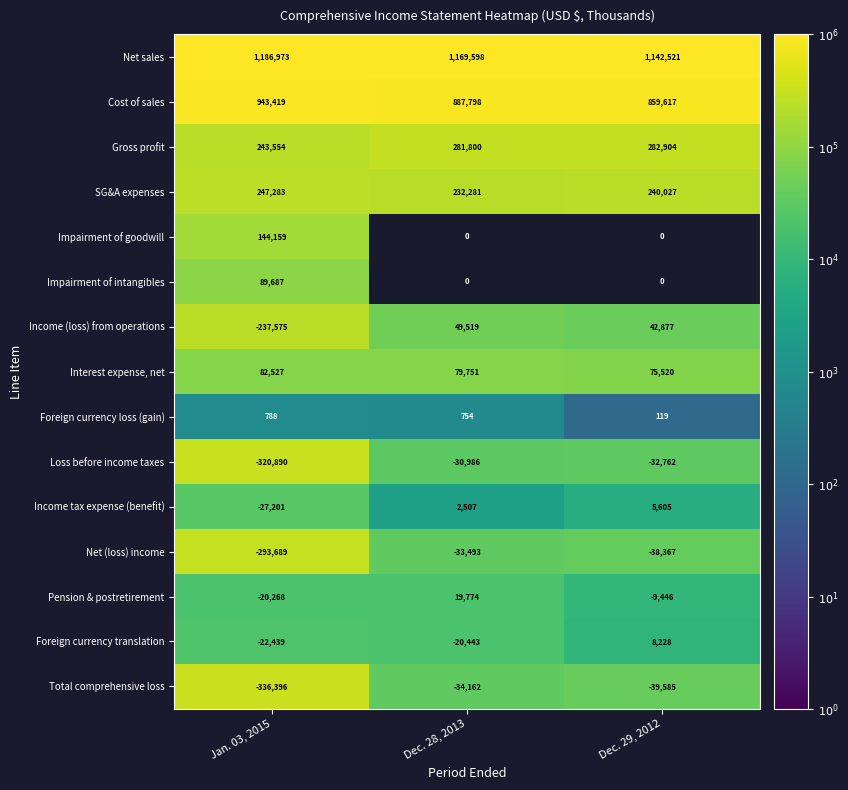

What is the difference between the highest and lowest values at Jan. 03, 2015?

1523369